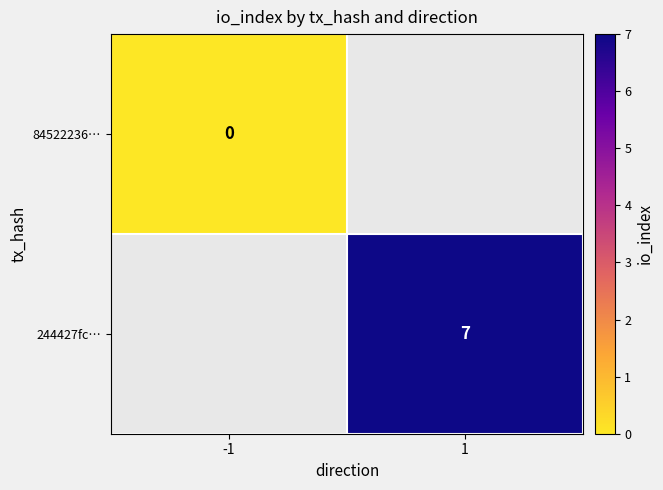

True or false: 244427fc… has a value of 12 at 1.

False